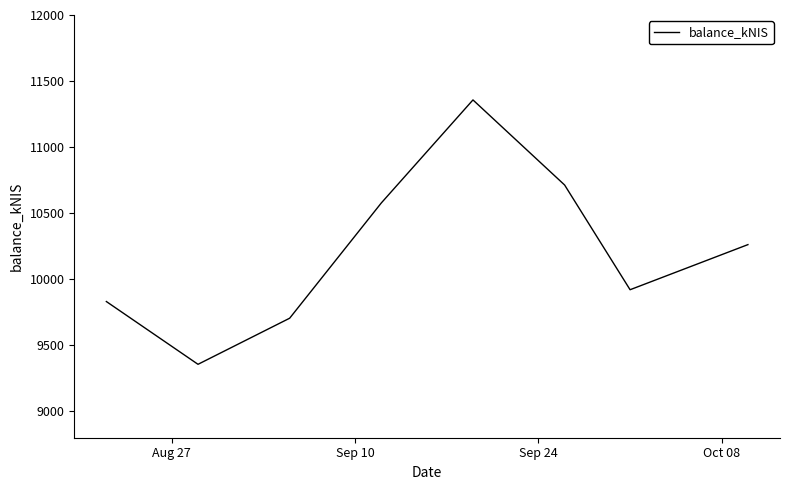

What is the sum of all values?

81720.9